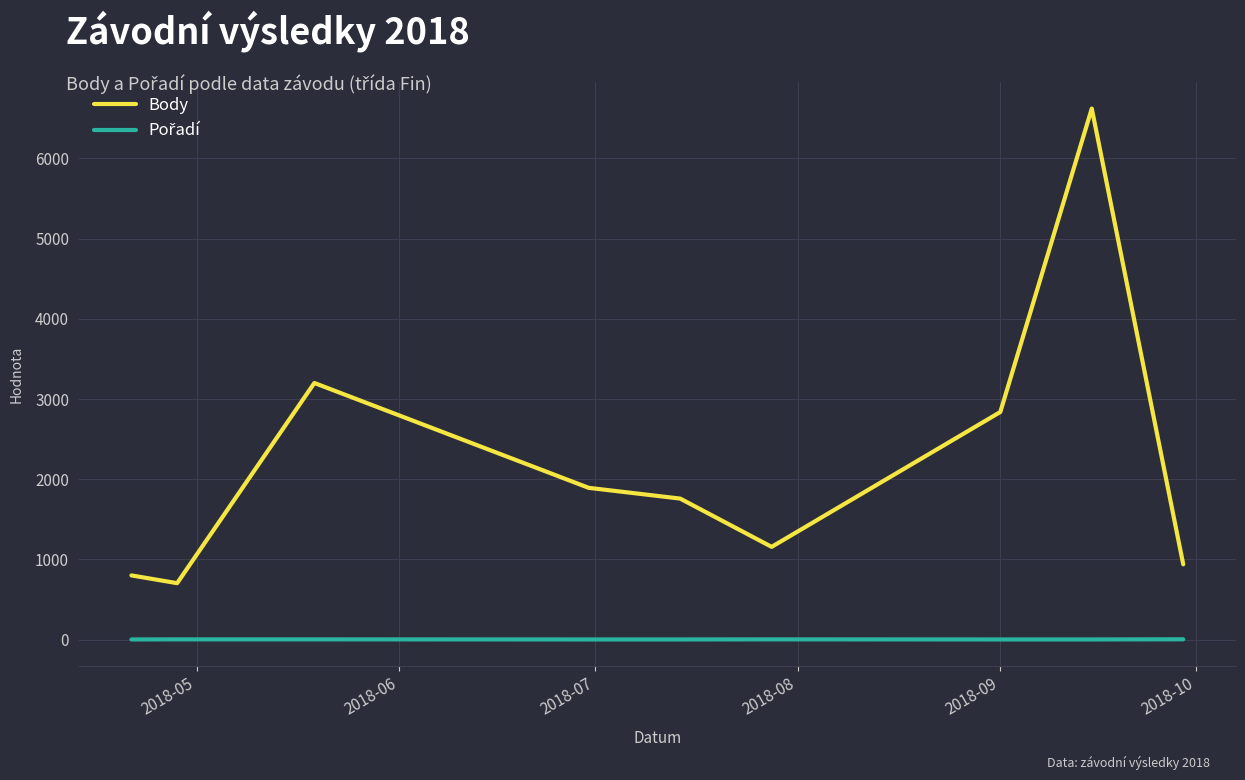

Which series has the largest total across all categories?

Body